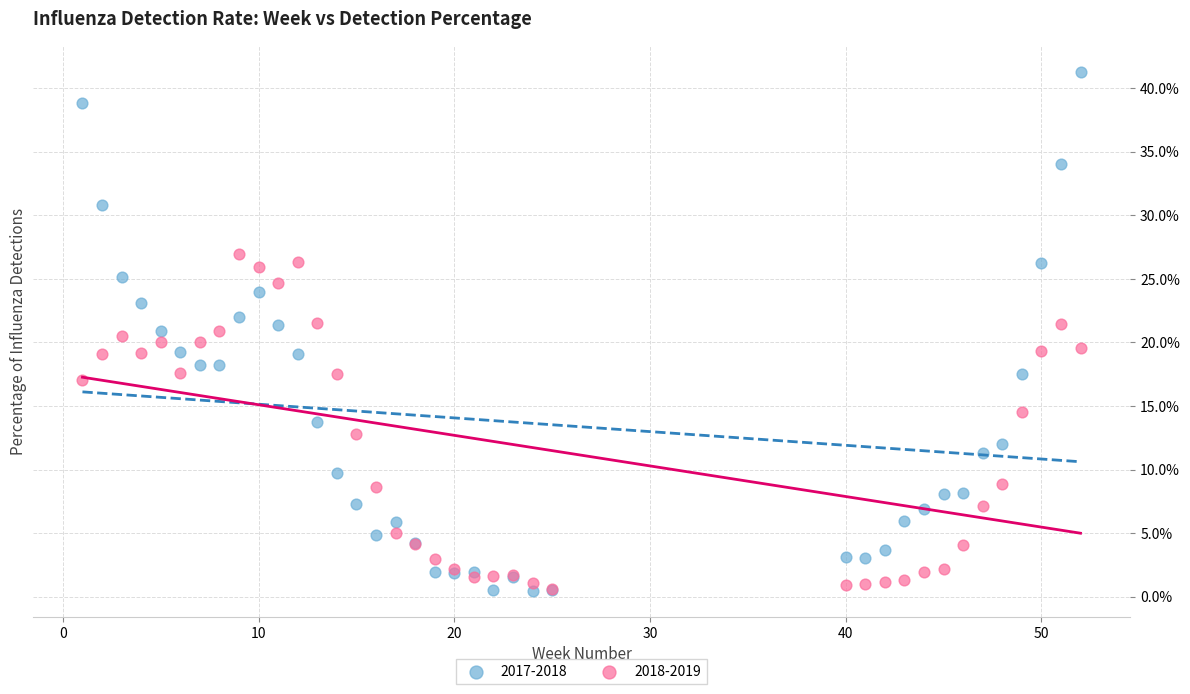

Which series has the widest spread of Y values?

2017-2018